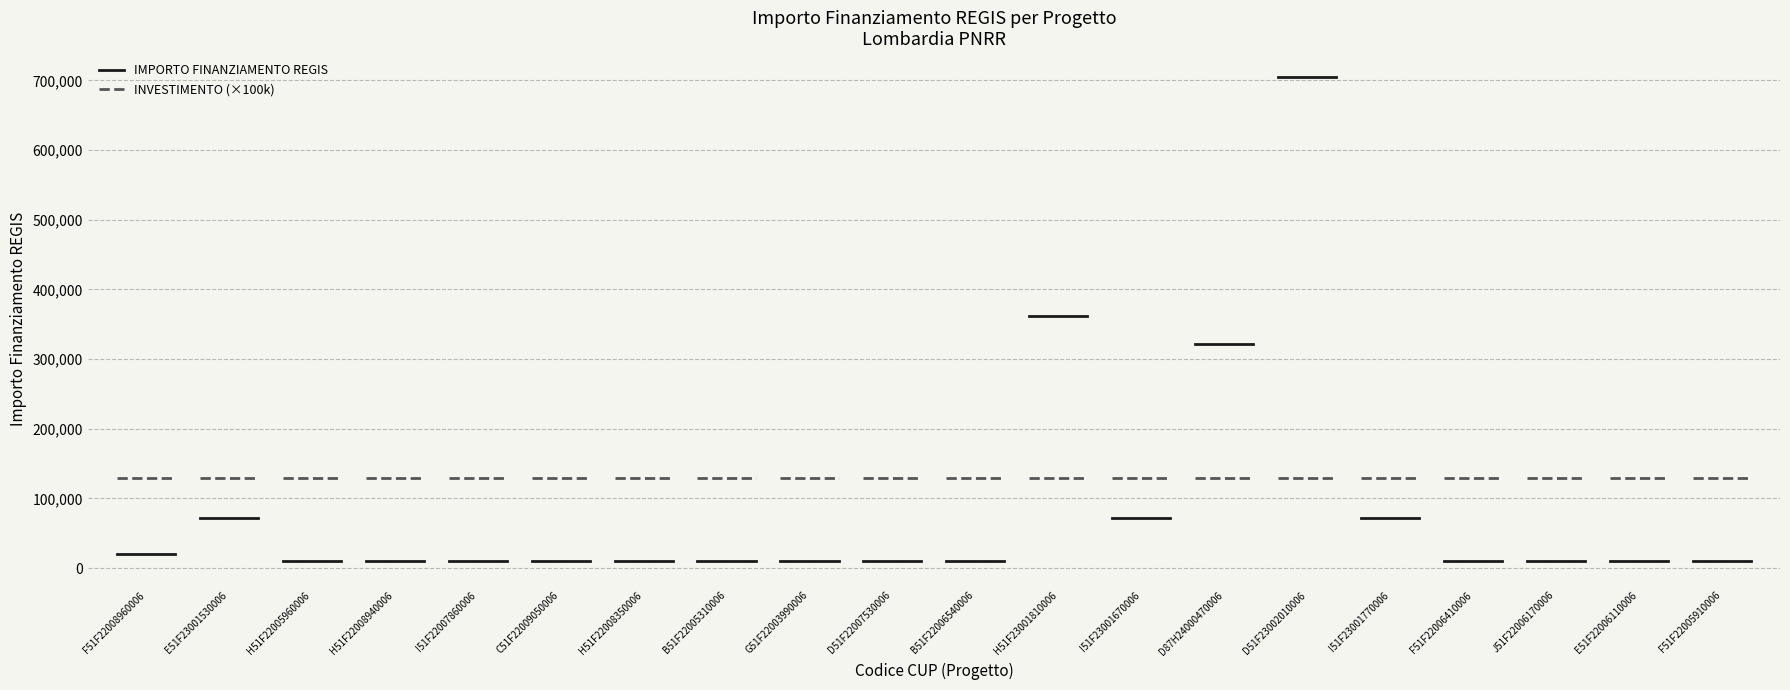

The INVESTIMENTO (×100k) series shows 130000 at F51F22008960006. True or false?

True